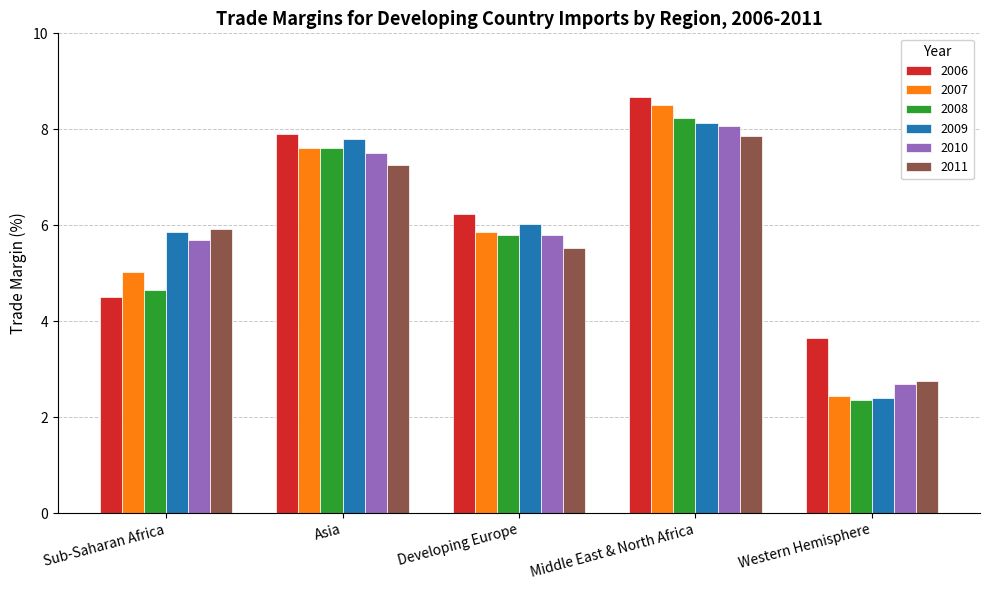

What is the difference between the highest and lowest values at Middle East & North Africa?

0.8